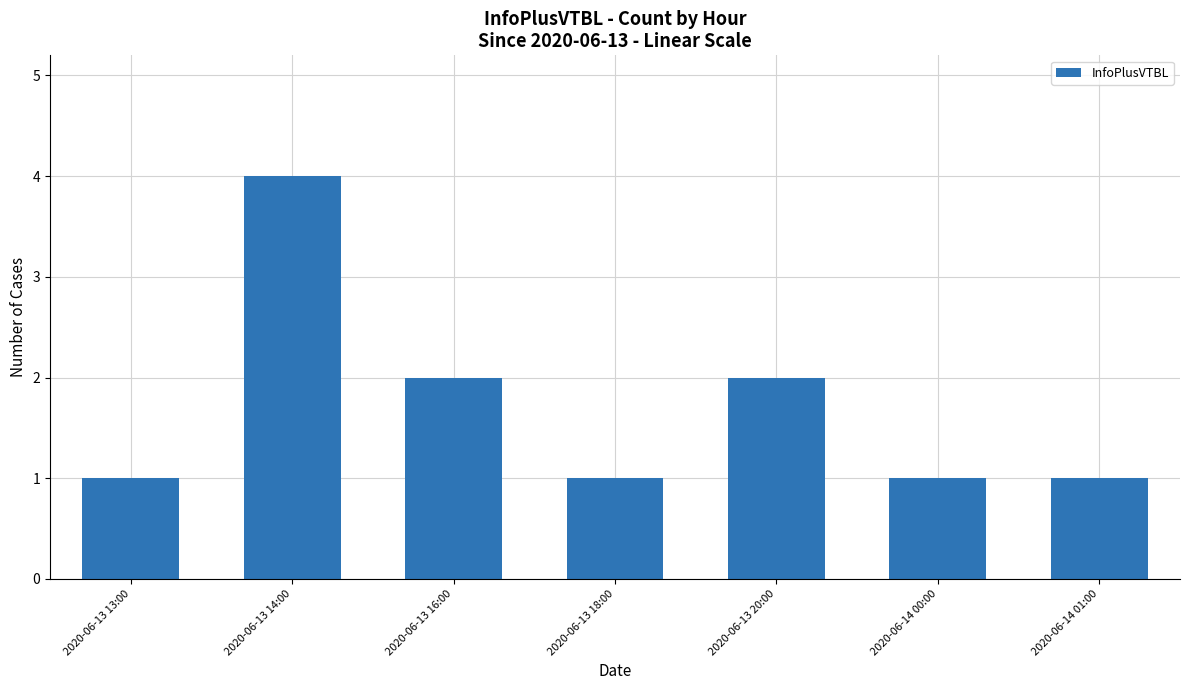

What is the value of the 6th bar from the left?

1